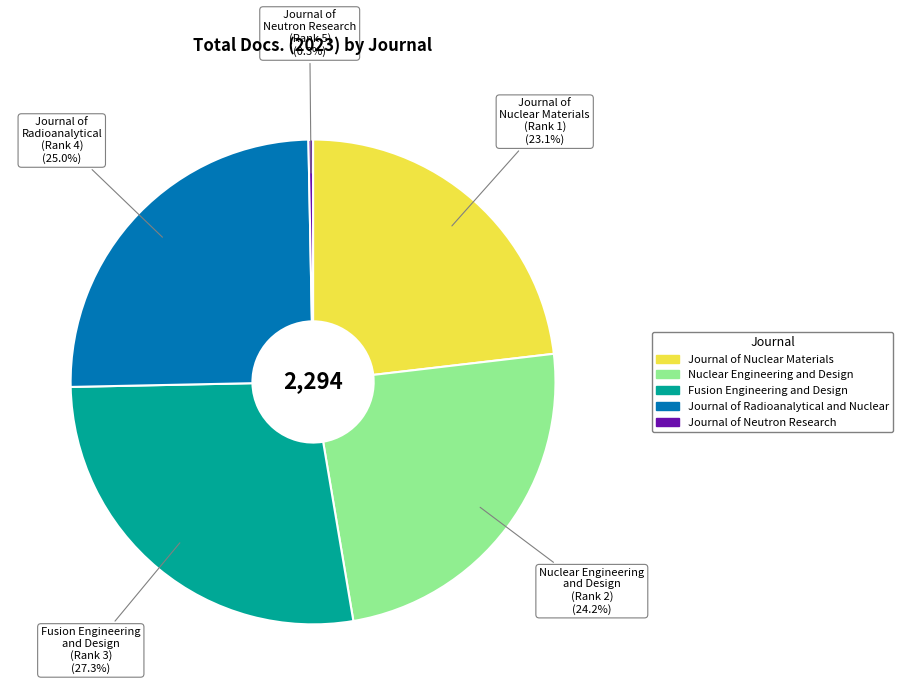

Count the number of slices in the pie.

5